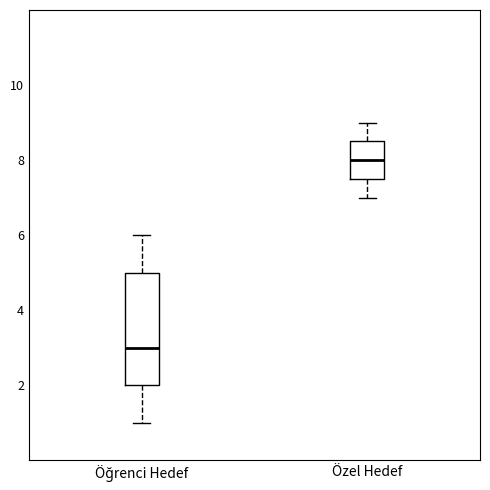

Where does the upper whisker of the box for Öğrenci Hedef end on the y-axis? The values are not printed on the chart, so give them approximately, as read against the axis.

6.0